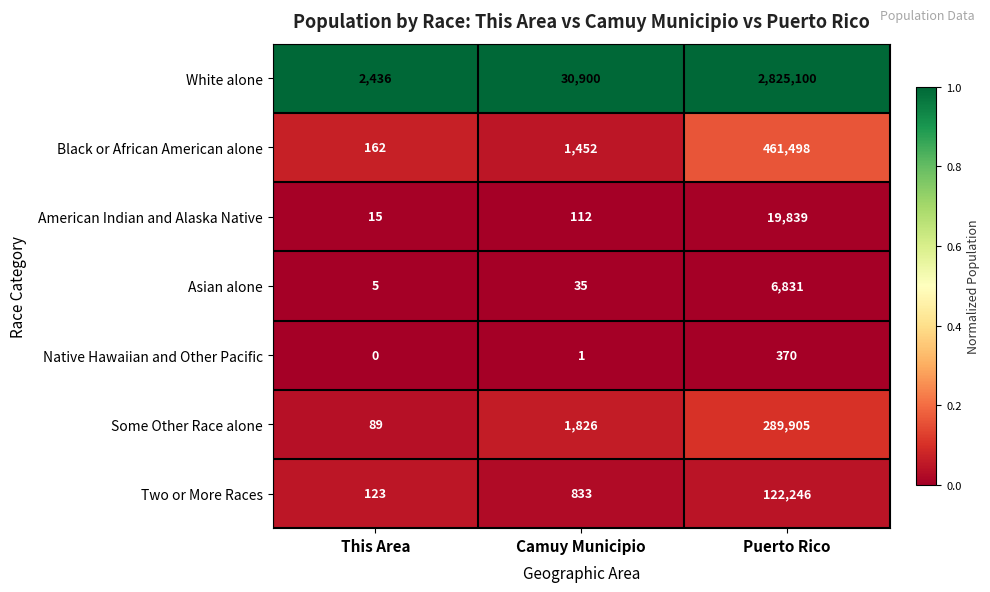

At which category is the sum across all series the highest?

Puerto Rico